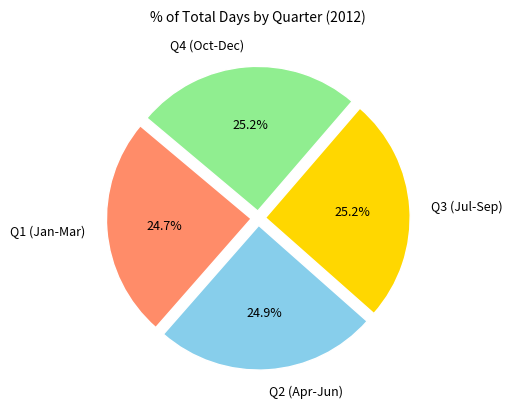

How much of the chart is everything except Q2 (Apr-Jun)?

75.1%